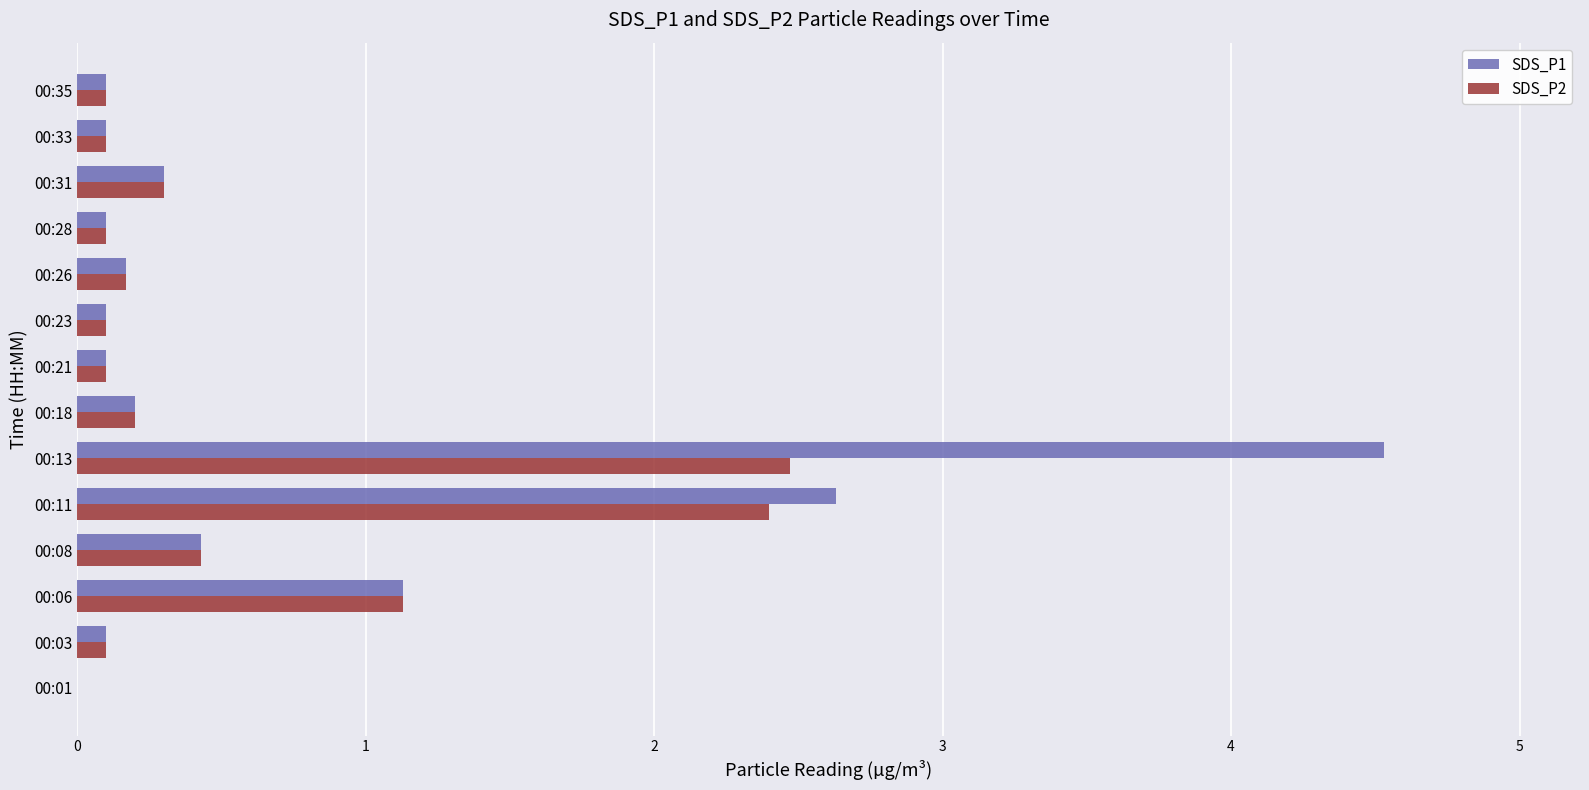

At which category is the sum across all series the highest?

00:13